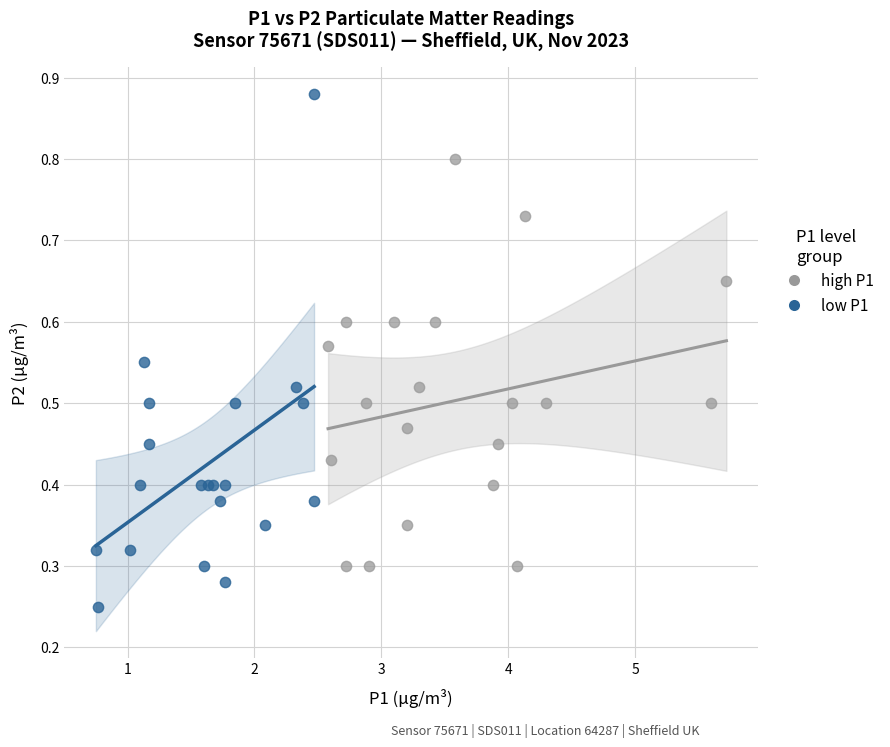

Which series contains the highest Y value?

low P1